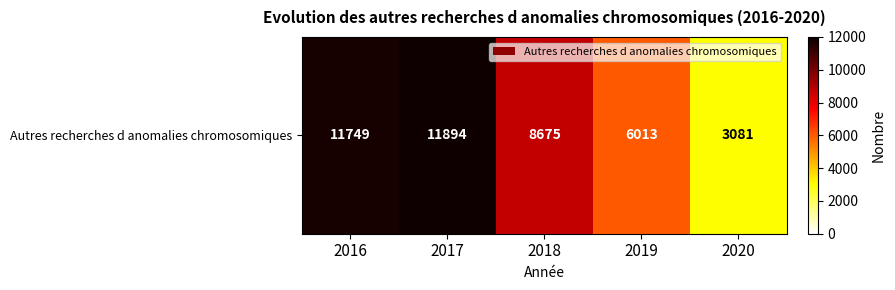

Between 2019 and 2020, which is larger?

2019